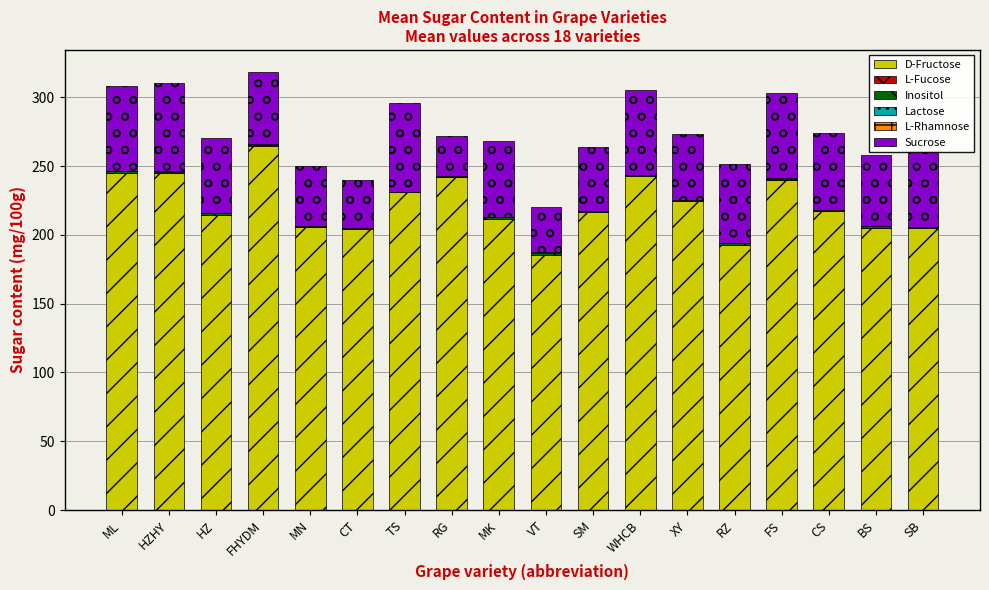

True or false: D-Fructose has a value of 39.3 at RZ.

False